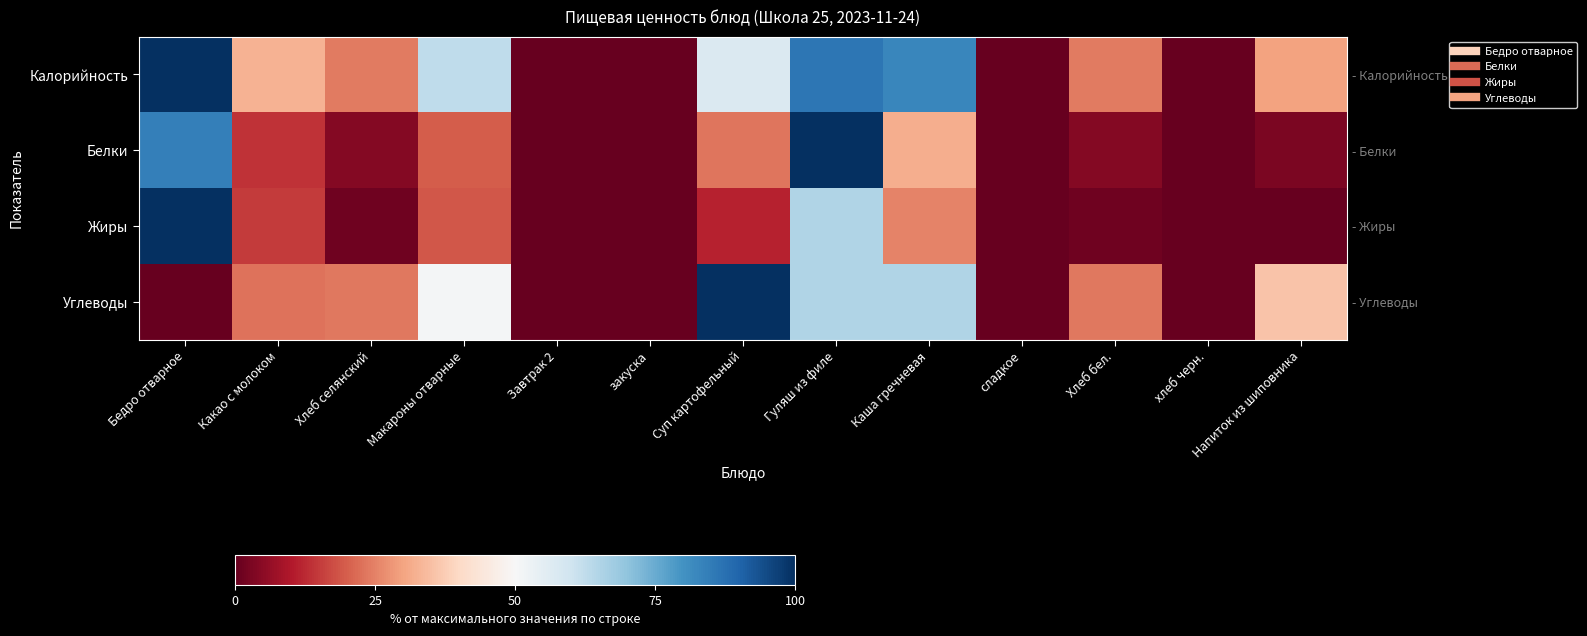

Where does the Калорийность series first go above 29?

Бедро отварное